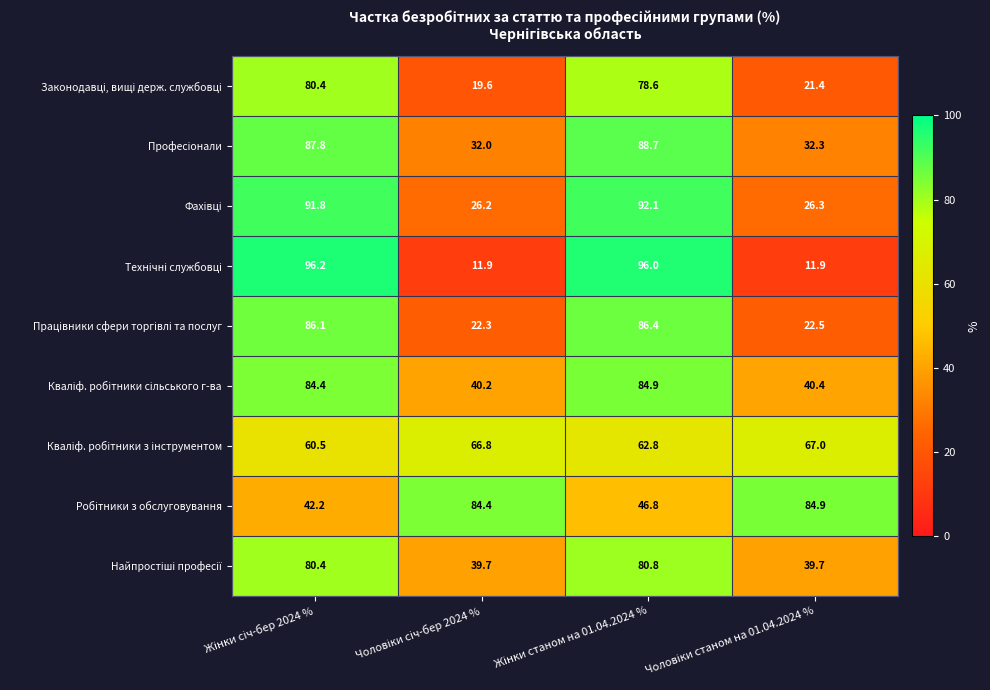

At how many categories does at least one series exceed 47?

4